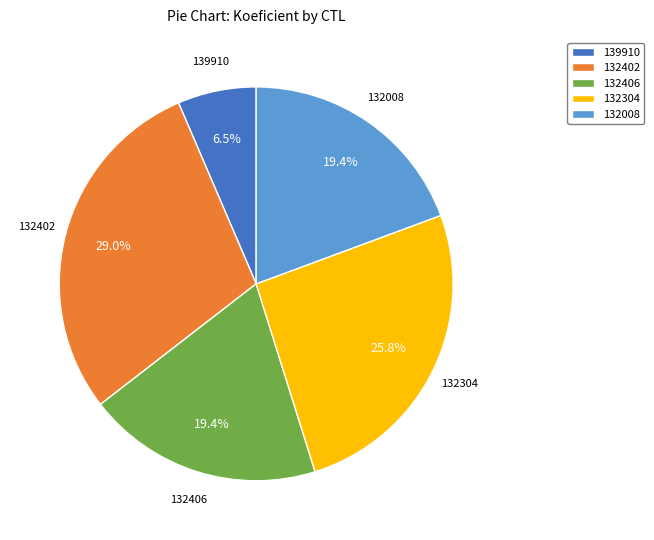

How many slices are in this pie chart?

5